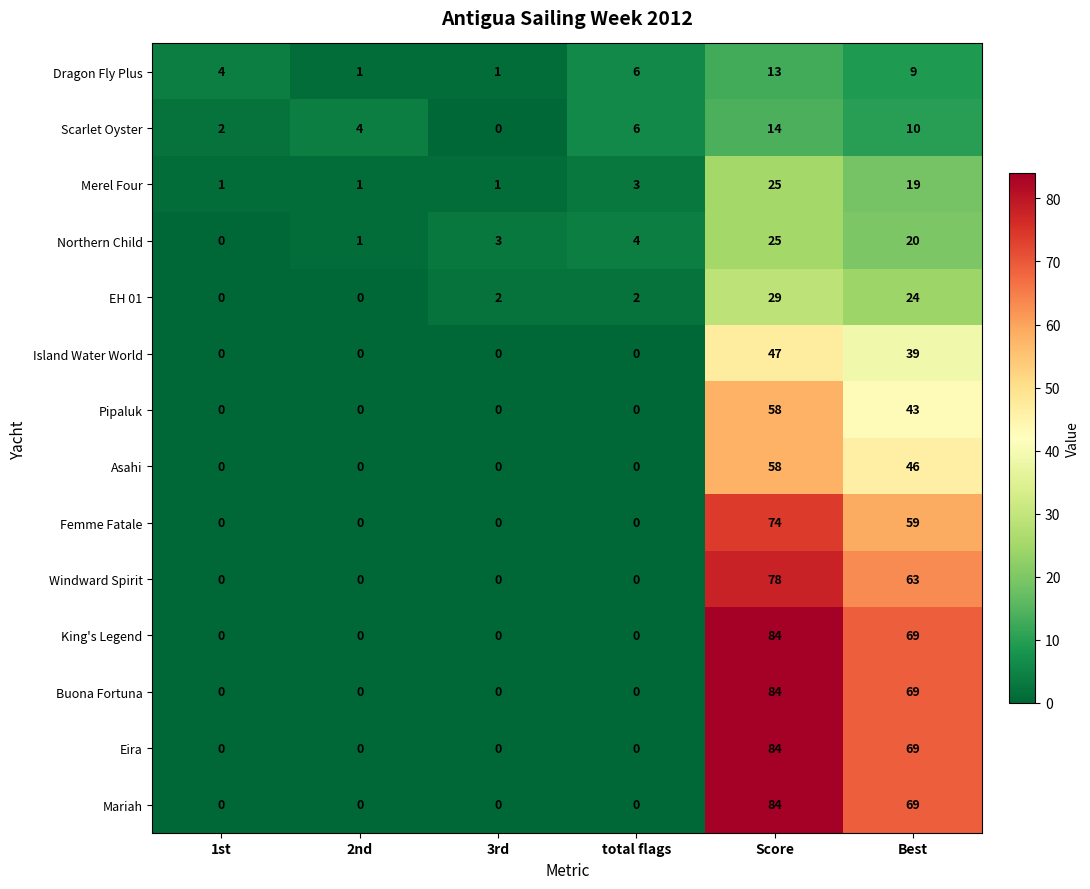

Rank the categories by Northern Child value from highest to lowest.

Score, Best, total flags, 3rd, 2nd, 1st